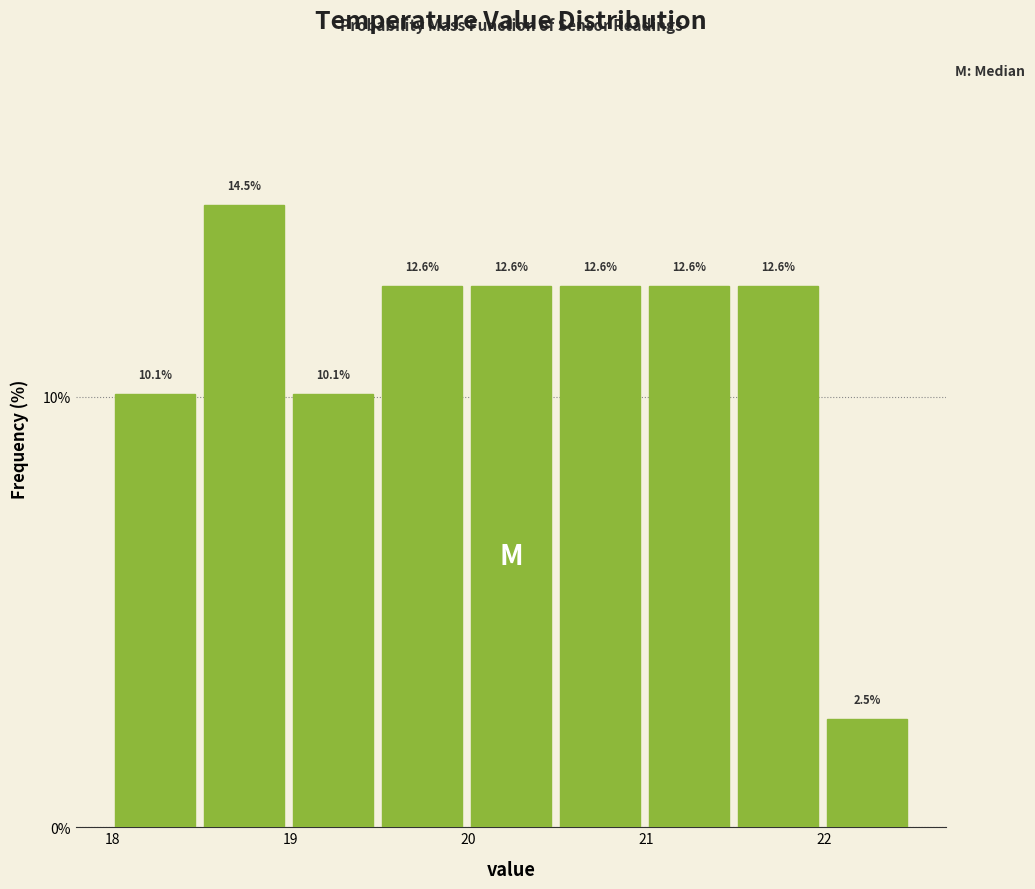

What is the height of the bar covering 18.49 to 18.99 on the x-axis? The bar edges are not printed on the chart, so give them approximately, as read against the axis.

14.5